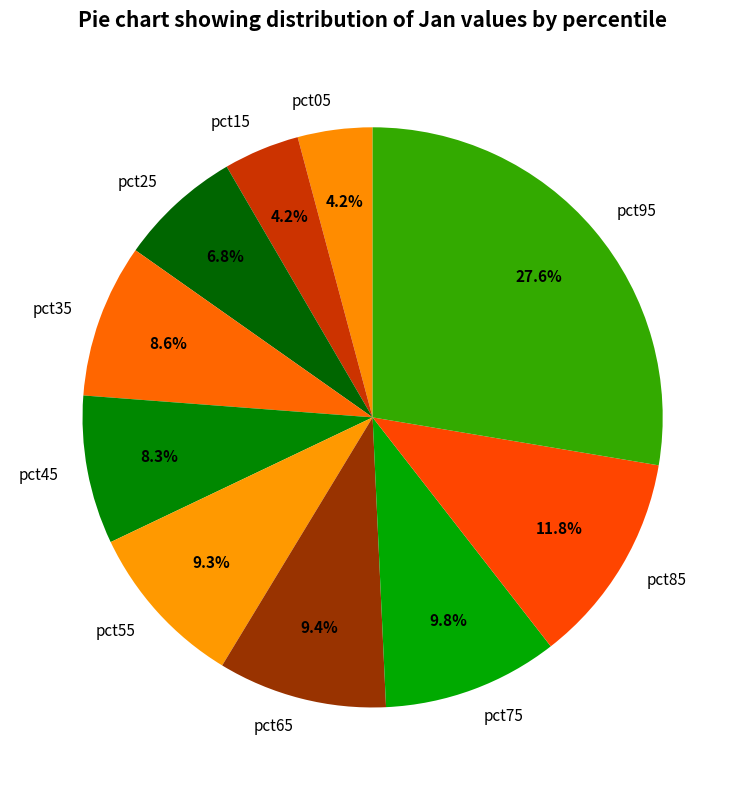

Count the number of slices in the pie.

10